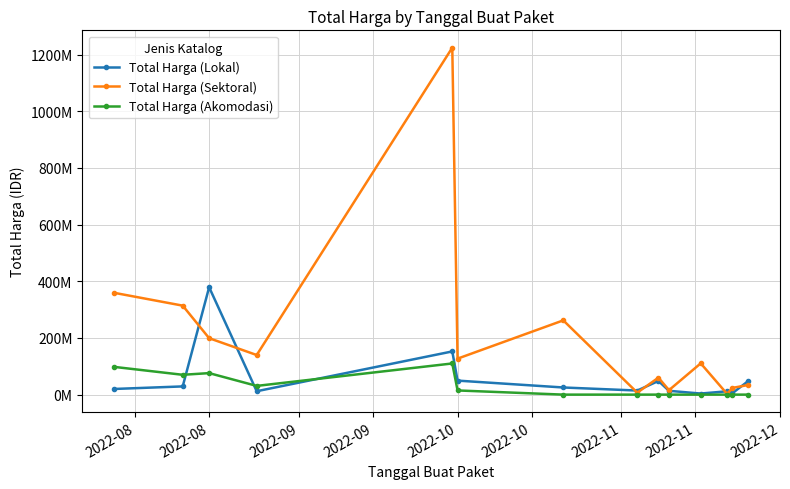

What is the difference between the maximum and minimum values in the Total Harga (Lokal) series?

375250000